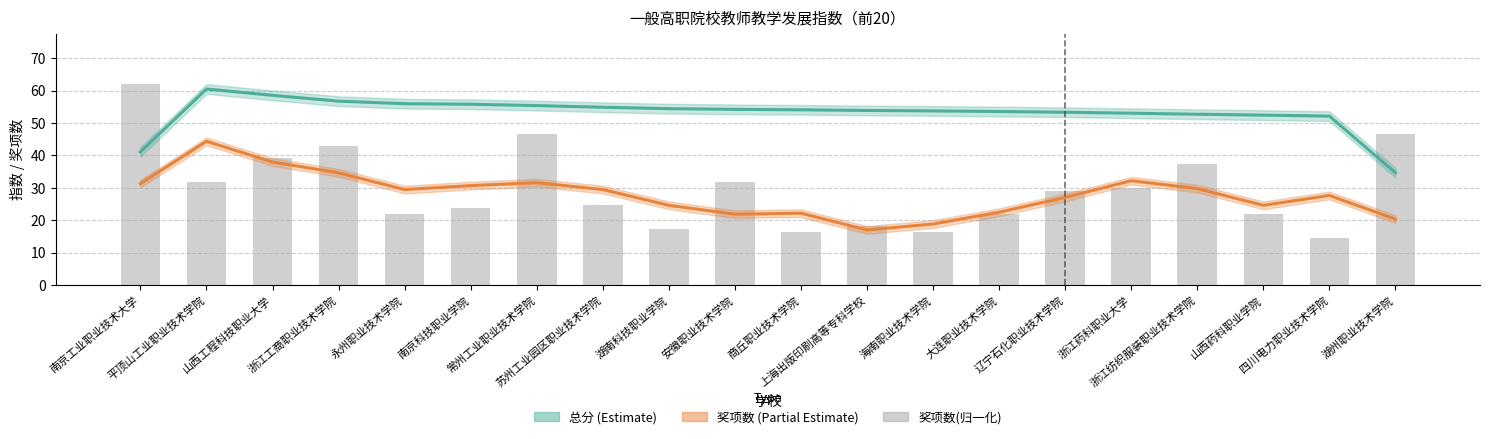

Reading left to right, extract all data points from this chart.

总分: 41.1	60.5	58.6	56.8	56.0	55.8	55.4	54.9	54.4	54.2	54.1	53.9	53.8	53.6	53.3	53.0	52.7	52.5	52.1	34.7
奖项数(scaled): 31.3	44.4	38.0	34.6	29.5	30.7	31.6	29.5	24.6	21.9	22.2	17.0	18.8	22.5	27.0	32.2	29.8	24.6	27.7	20.4
奖项数(归一化): 62.0	31.9	39.2	42.9	21.9	23.7	46.5	24.6	17.3	31.9	16.4	18.2	16.4	21.9	29.2	30.1	37.4	21.9	14.6	46.5